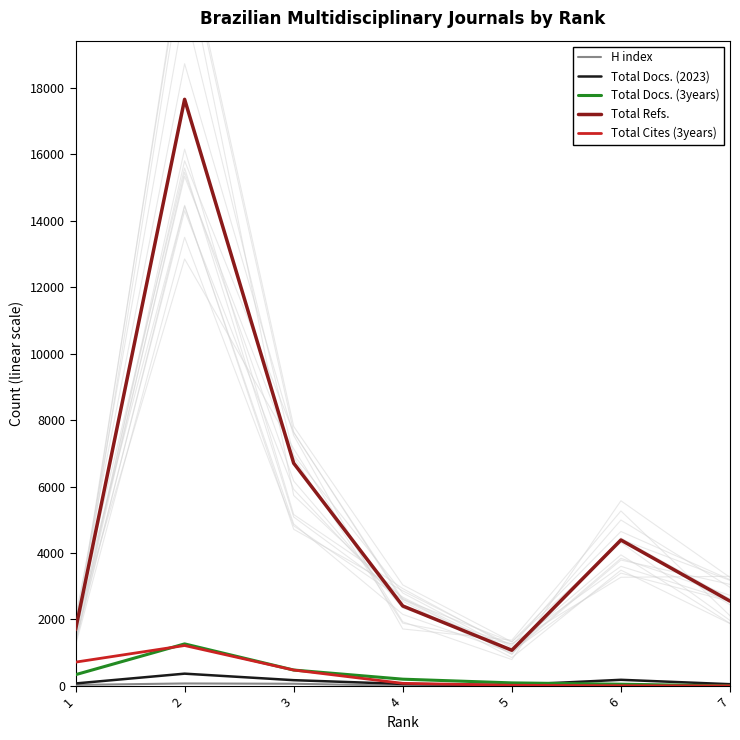

Where do Total Cites (3years) and H index first cross each other?

6 and 7